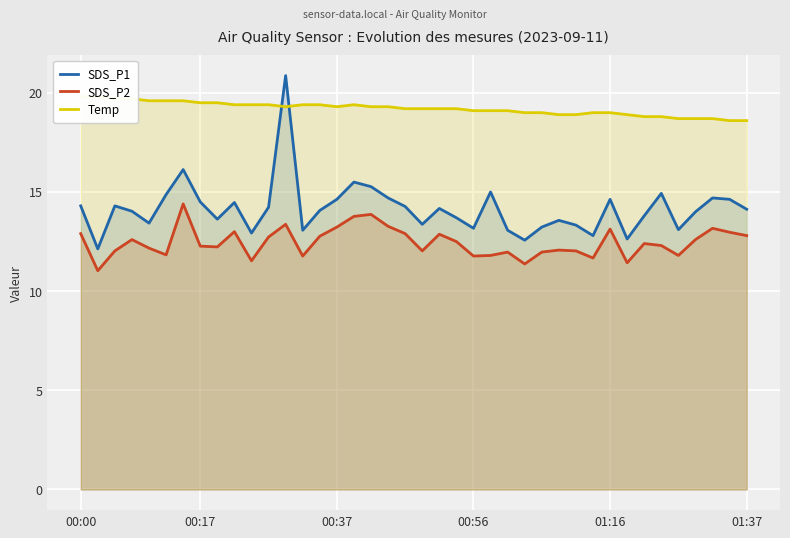

How many values in the SDS_P2 series are below 12?

12